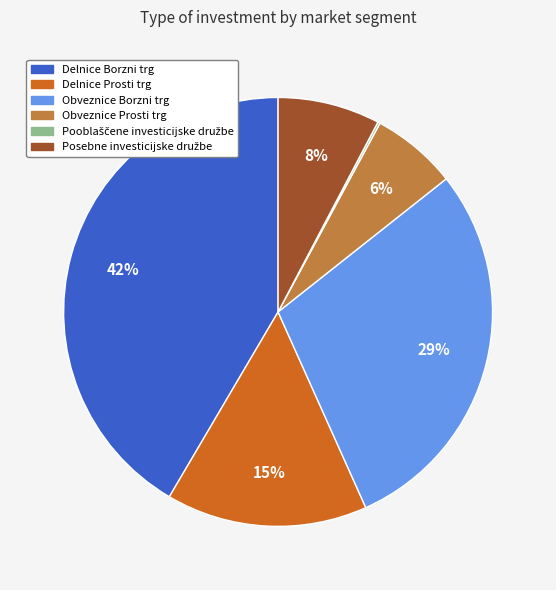

To the nearest percent, what portion does Delnice Prosti trg represent?

15%